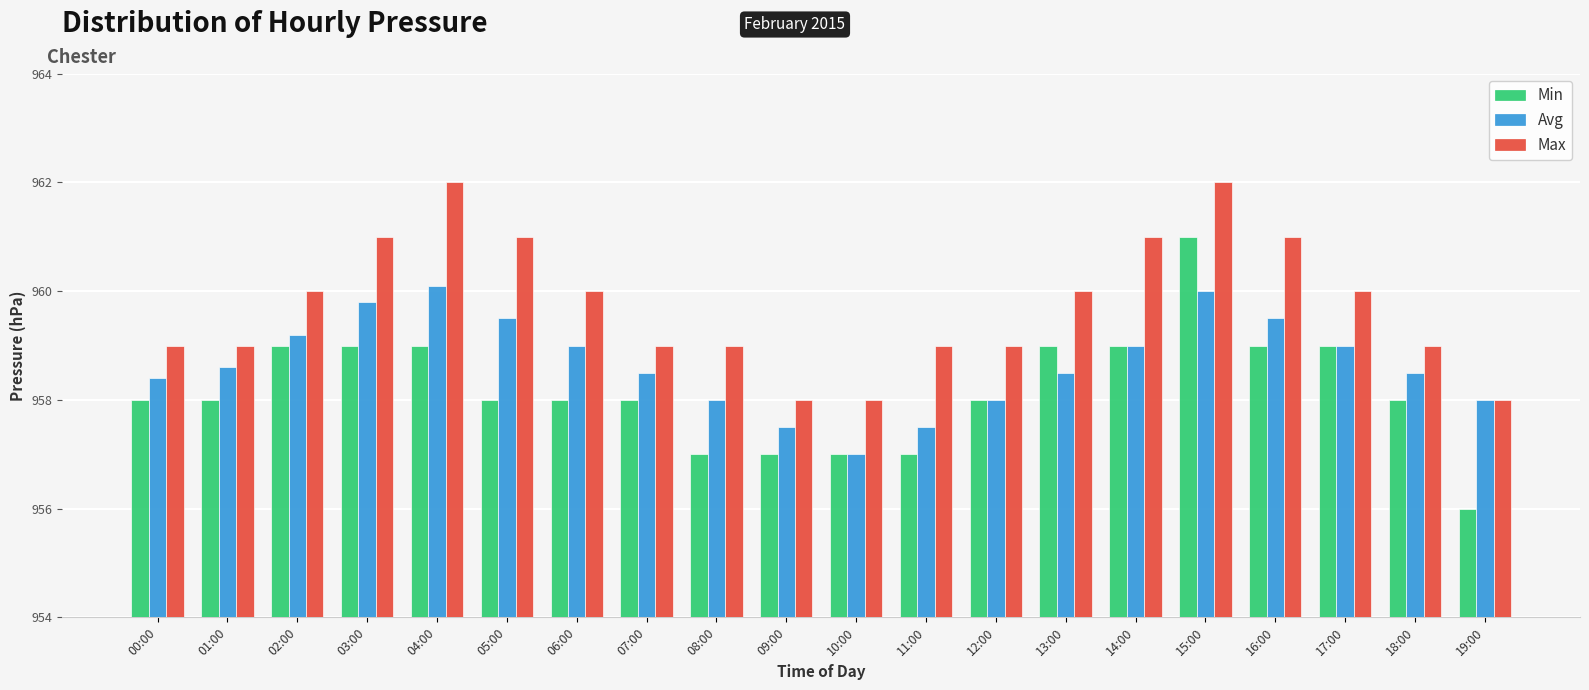

At which label does Avg reach its minimum?

10:00